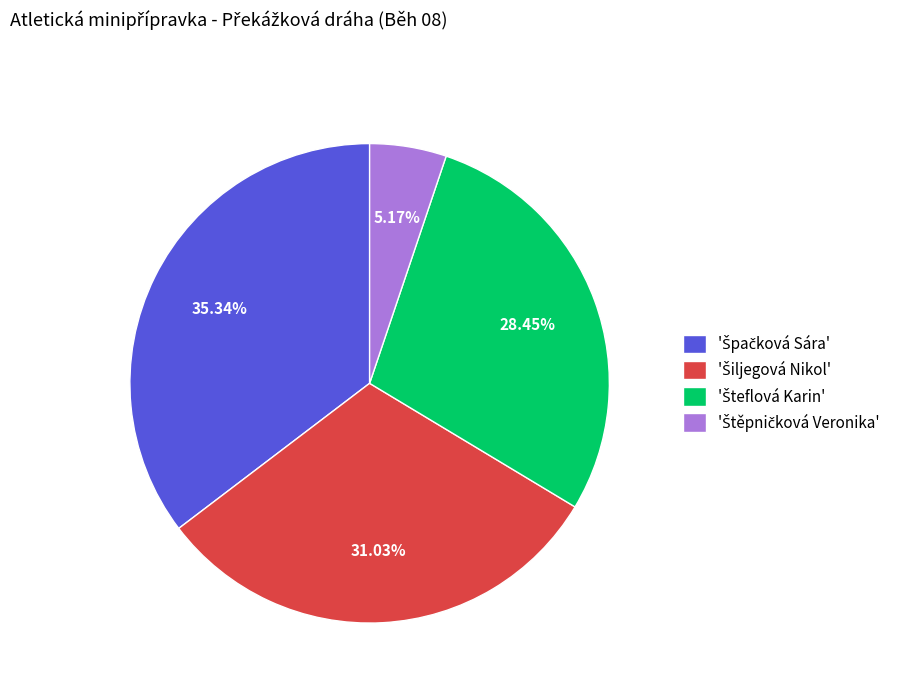

Count the number of slices in the pie.

4